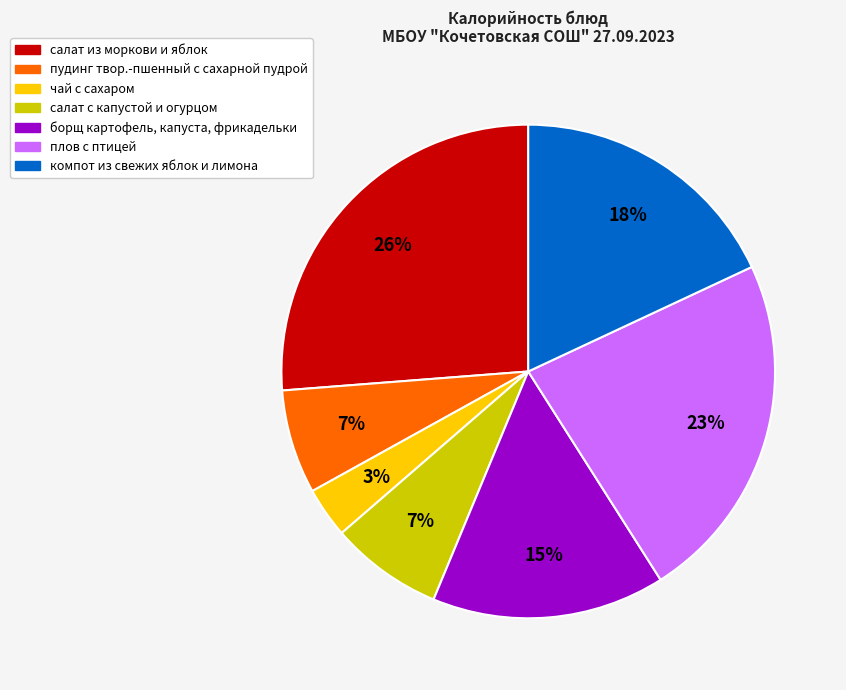

Is the sum of чай с сахаром and борщ картофель, капуста, фрикадельки greater than half?

No